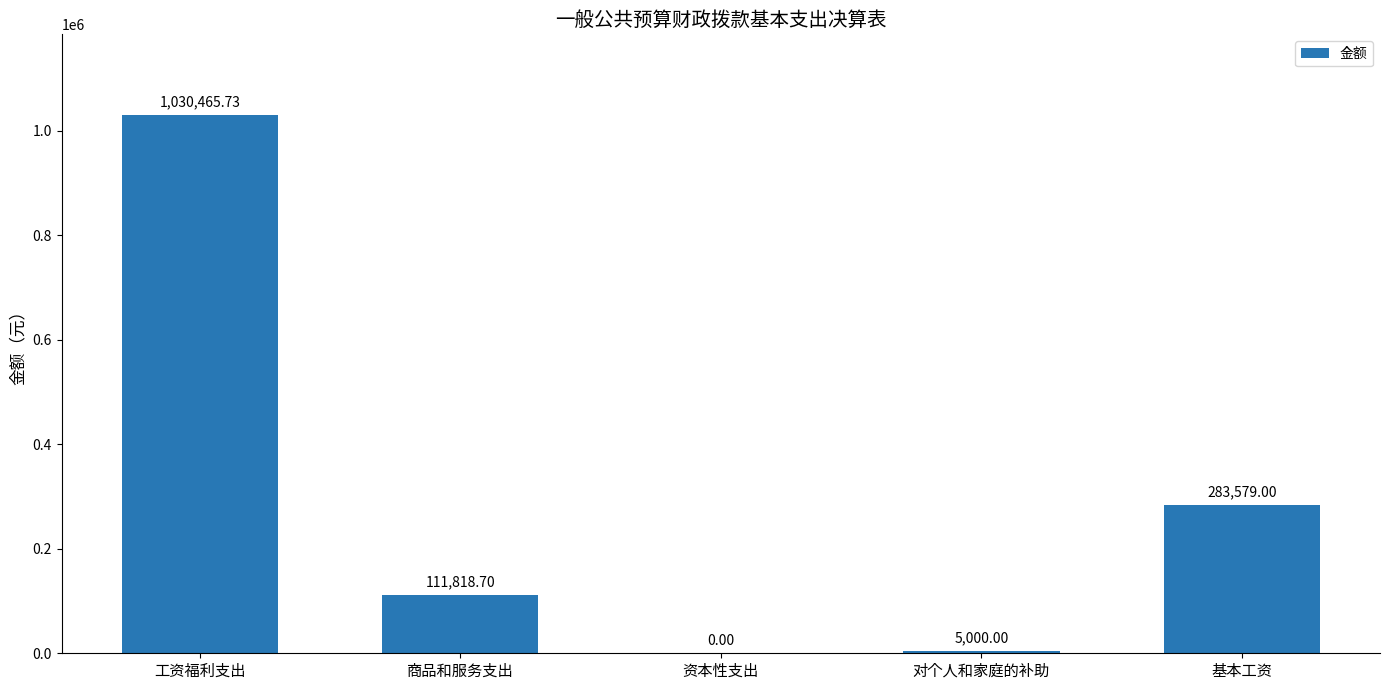

Which label corresponds to the largest value in the chart?

工资福利支出